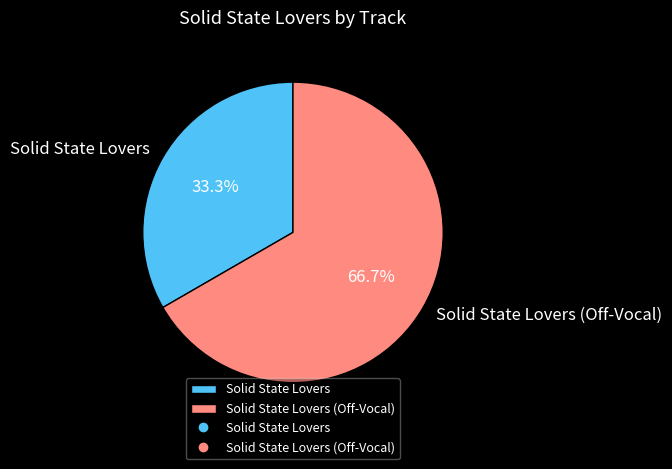

What percentage is the Solid State Lovers (Off-Vocal) slice, to the nearest percent?

67%